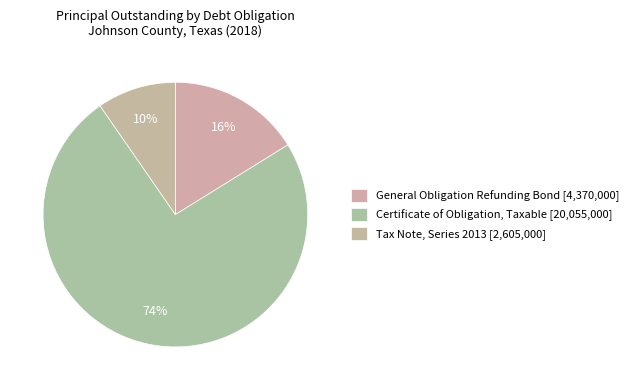

How many segments does this pie chart have?

3